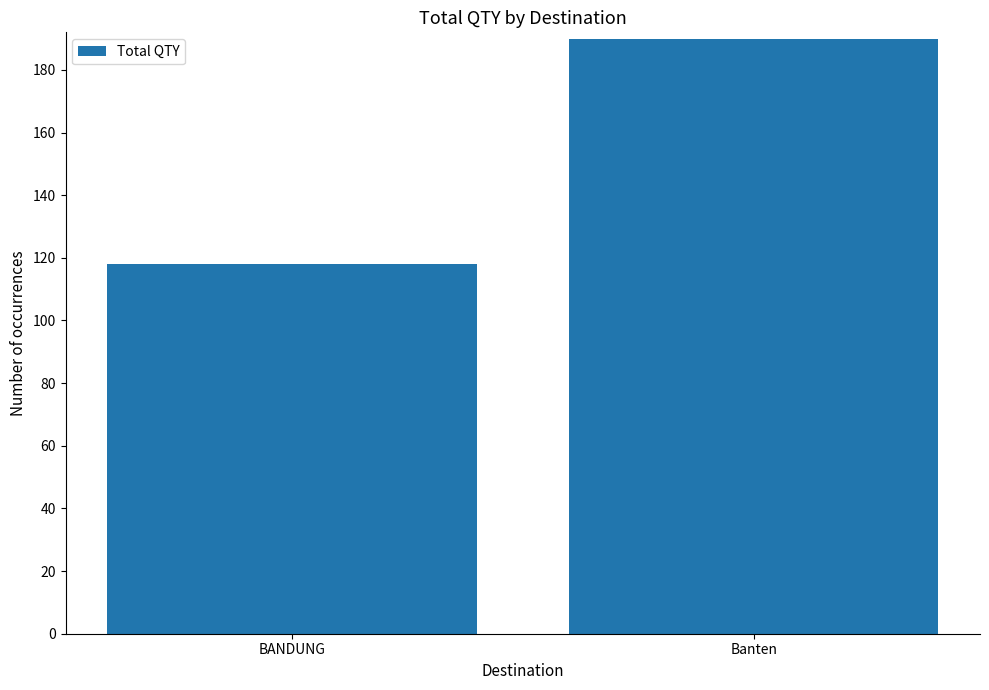

What position from the right is Banten?

1